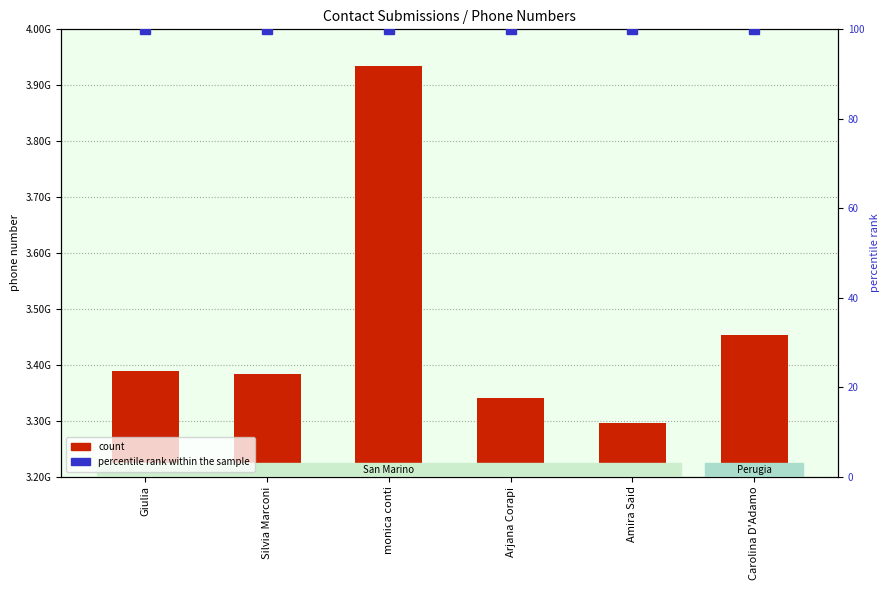

At monica conti, list the series in order from smallest to largest.

percentile rank within the sample, count